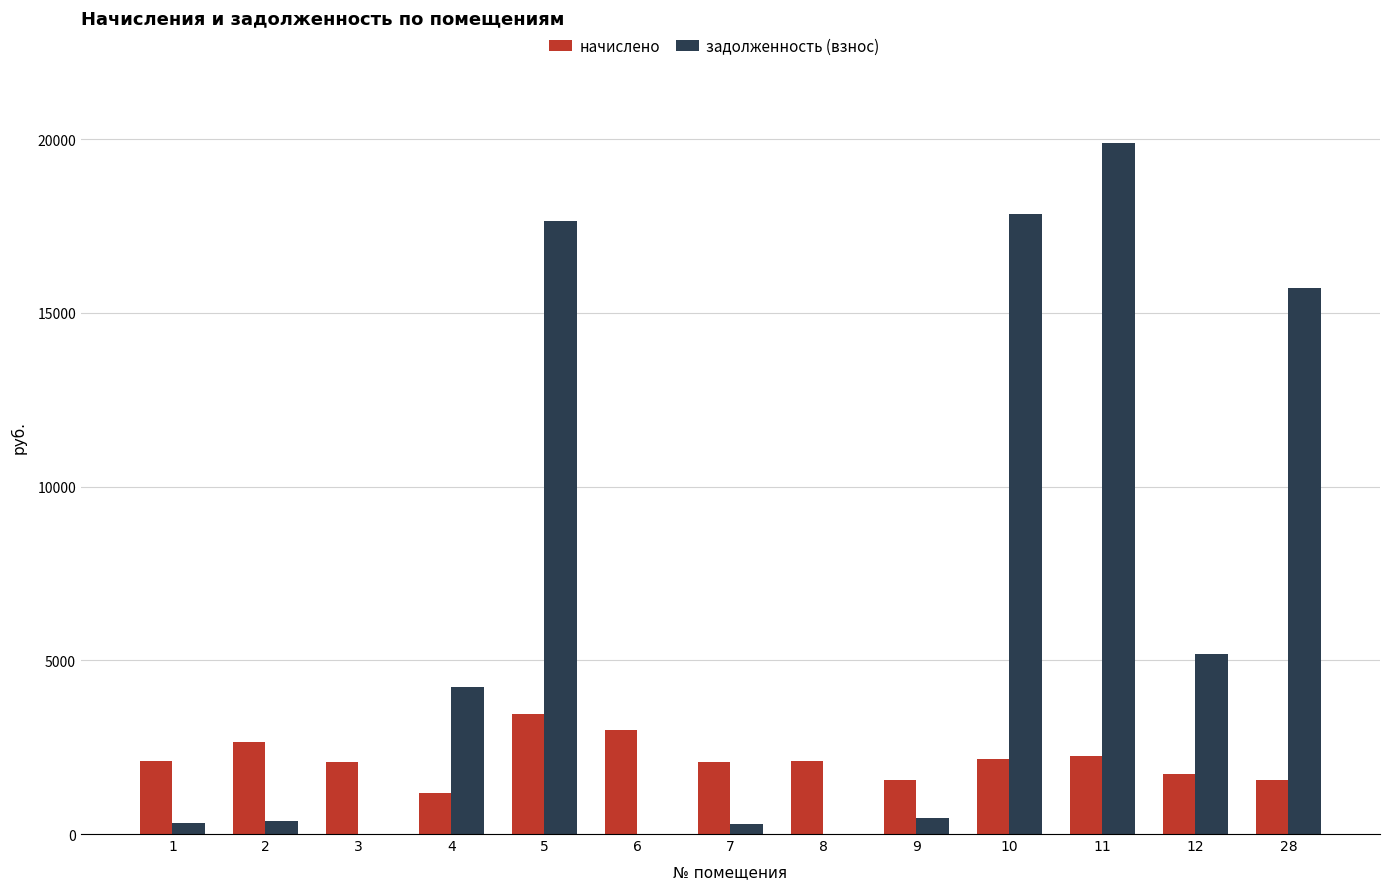

Between 2 and 5, which series saw the biggest shift?

задолженность (взнос)